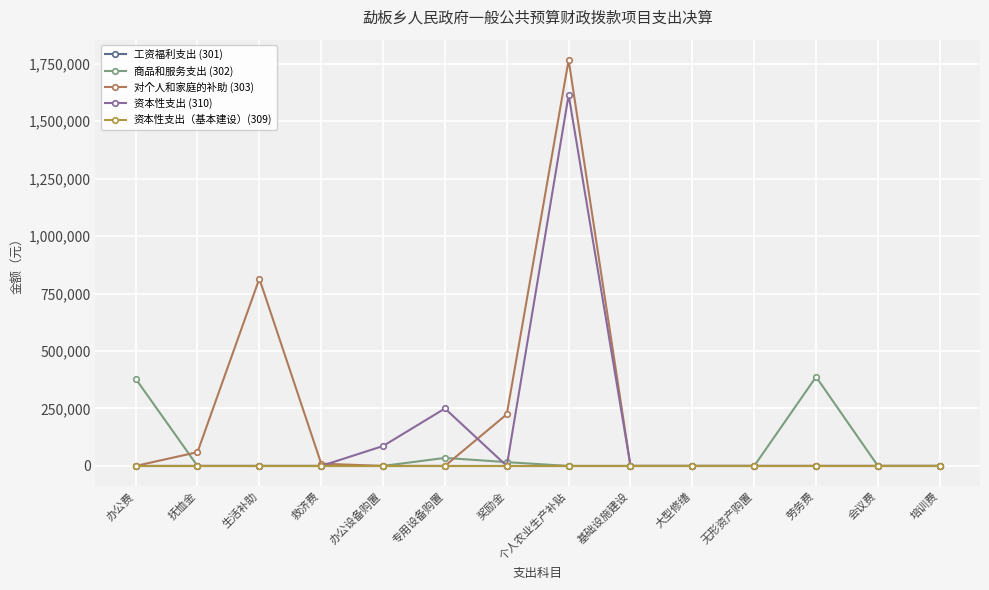

Reading left to right, list all the values displayed in this chart.

工资福利支出 (301): 0.0	0.0	0.0	0.0	0.0	0.0	0.0	0.0	0.0	0.0	0.0	0.0	0.0	0.0
商品和服务支出 (302): 379841.1	0.0	0.0	0.0	0.0	34992.0	16480.0	0.0	0.0	0.0	0.0	387690.0	0.0	0.0
对个人和家庭的补助 (303): 0.0	60041.4	814992.0	10000.0	0.0	0.0	224792.0	1766700.0	0.0	0.0	0.0	0.0	0.0	0.0
资本性支出 (310): 0.0	0.0	0.0	0.0	86689.4	250000.0	0.0	1614858.0	0.0	0.0	0.0	0.0	0.0	0.0
资本性支出（基本建设）(309): 0.0	0.0	0.0	0.0	0.0	0.0	0.0	0.0	0.0	0.0	0.0	0.0	0.0	0.0